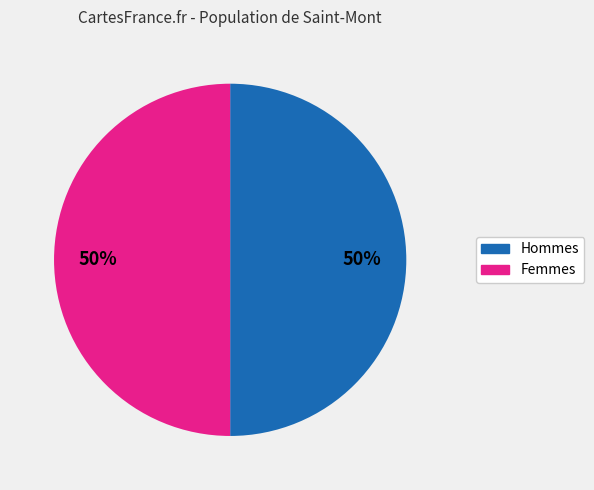

To the nearest percent, what is the average slice percentage?

50%